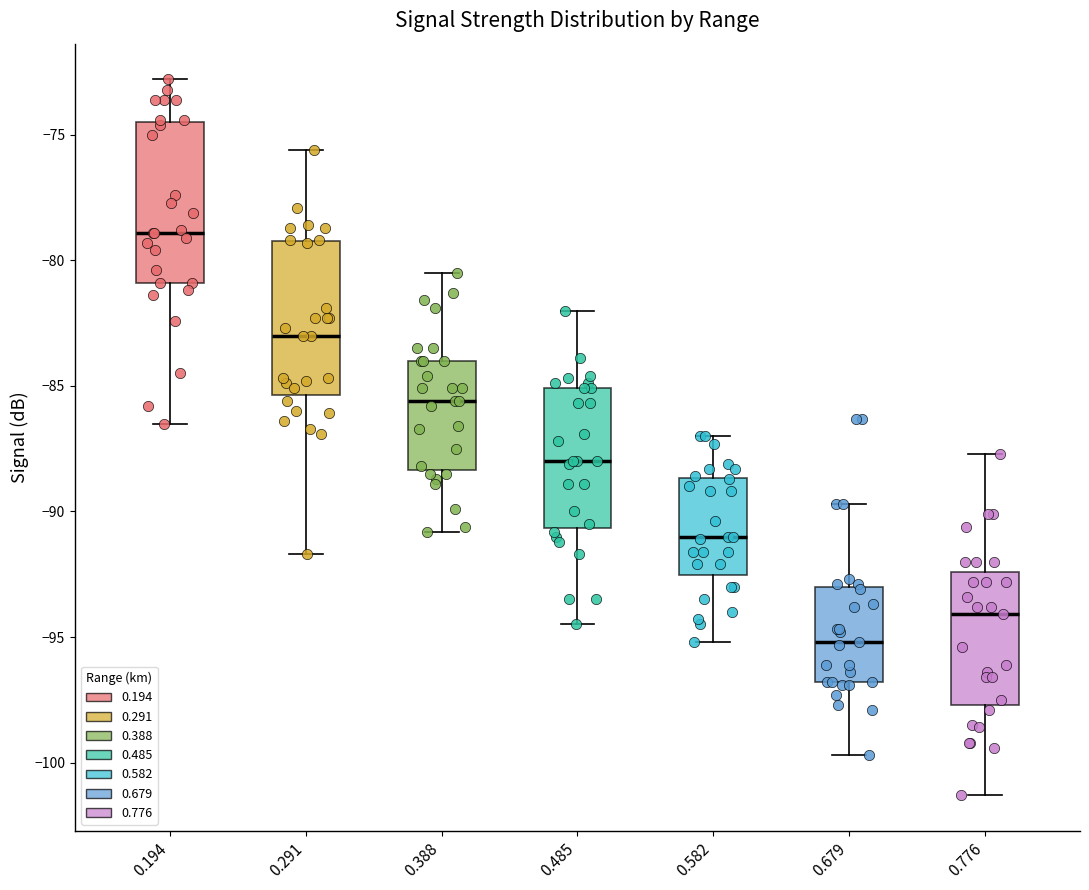

Reading left to right, read every box against the y-axis: the position of its median line, the range the box covers, and the ends of its whiskers. The values are not printed on the chart, so give them approximately, as read against the axis.

0.194: median -79.0, box -81.0 to -74.5, whiskers -86.5 to -73.0
0.291: median -83.0, box -85.5 to -79.0, whiskers -91.5 to -75.5
0.388: median -85.5, box -88.5 to -84.0, whiskers -91.0 to -80.5
0.485: median -88.0, box -90.5 to -85.0, whiskers -94.5 to -82.0
0.582: median -91.0, box -92.5 to -88.5, whiskers -95.0 to -87.0
0.679: median -95.0, box -97.0 to -93.0, whiskers -99.5 to -89.5
0.776: median -94.0, box -97.5 to -92.5, whiskers -101.5 to -87.5